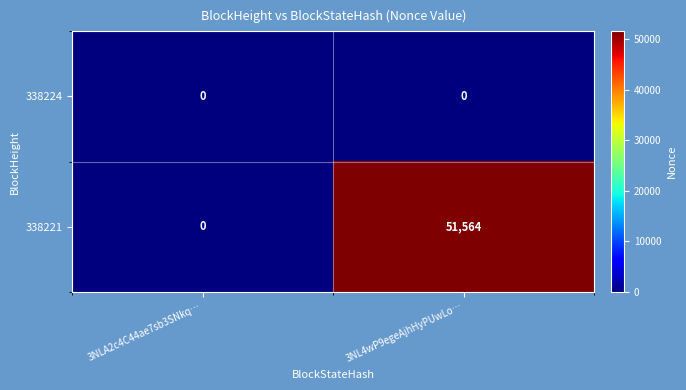

What is the spread (max minus min) of values at 3NL4wP9egeAjhHyPUwLo…?

51564